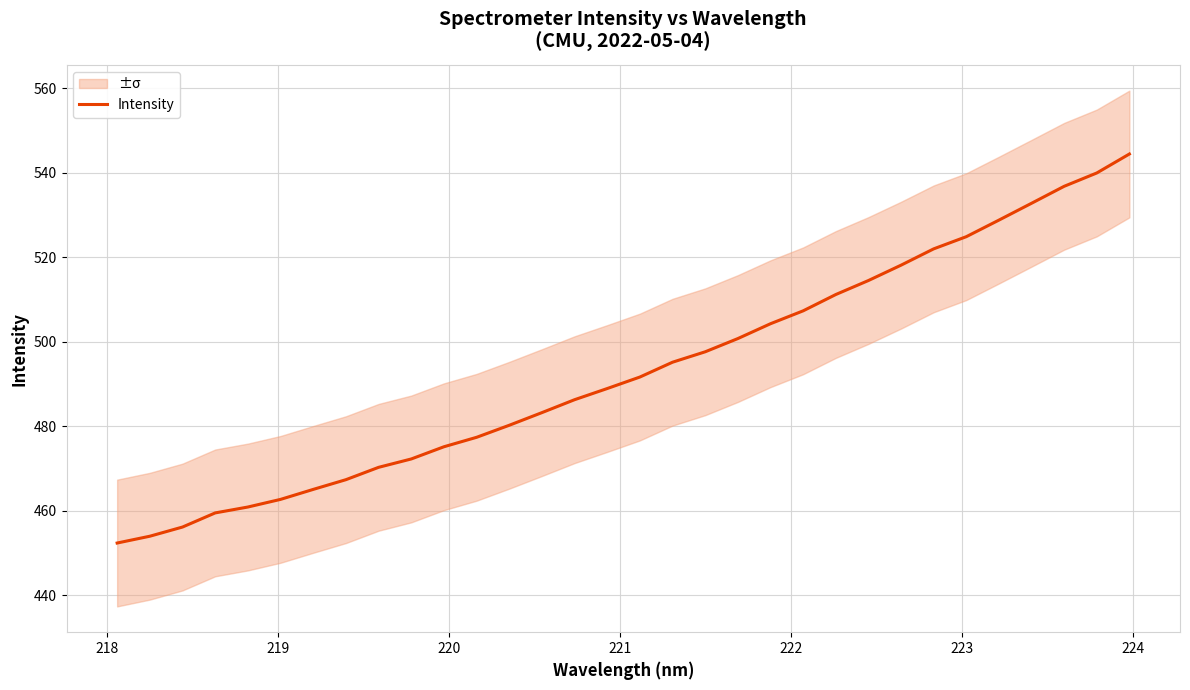

What is the maximum value for Intensity?

544.5